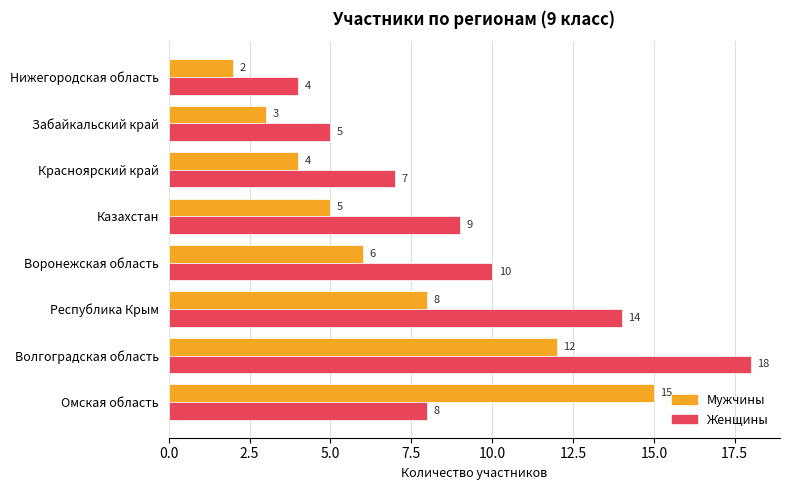

Which label corresponds to the smallest value in the chart?

Нижегородская область